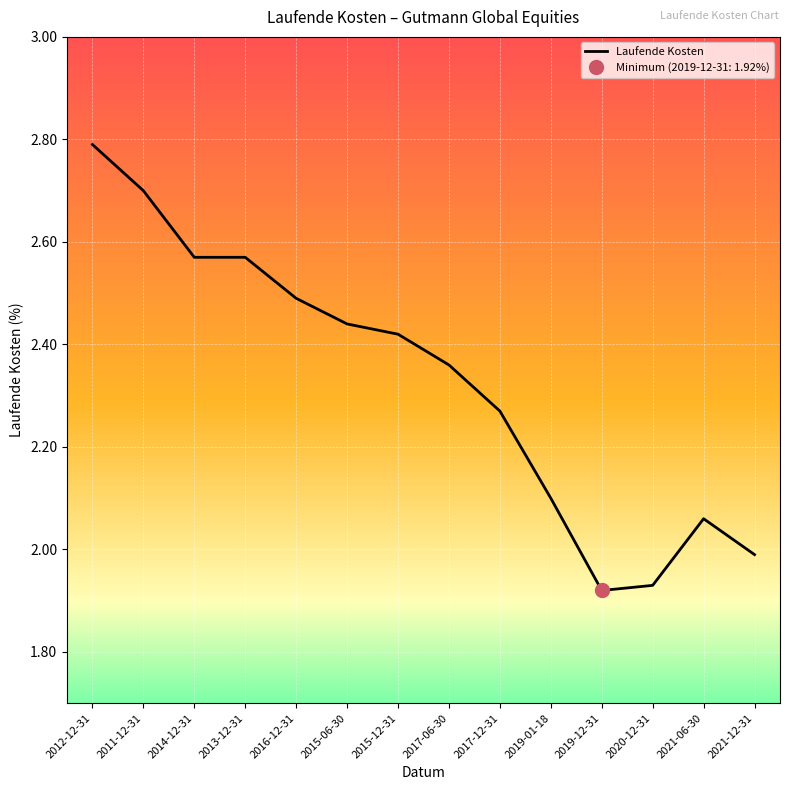

Reading left to right, what are all the values shown in this chart?

2.8	2.7	2.6	2.6	2.5	2.4	2.4	2.4	2.3	2.1	1.9	1.9	2.1	2.0